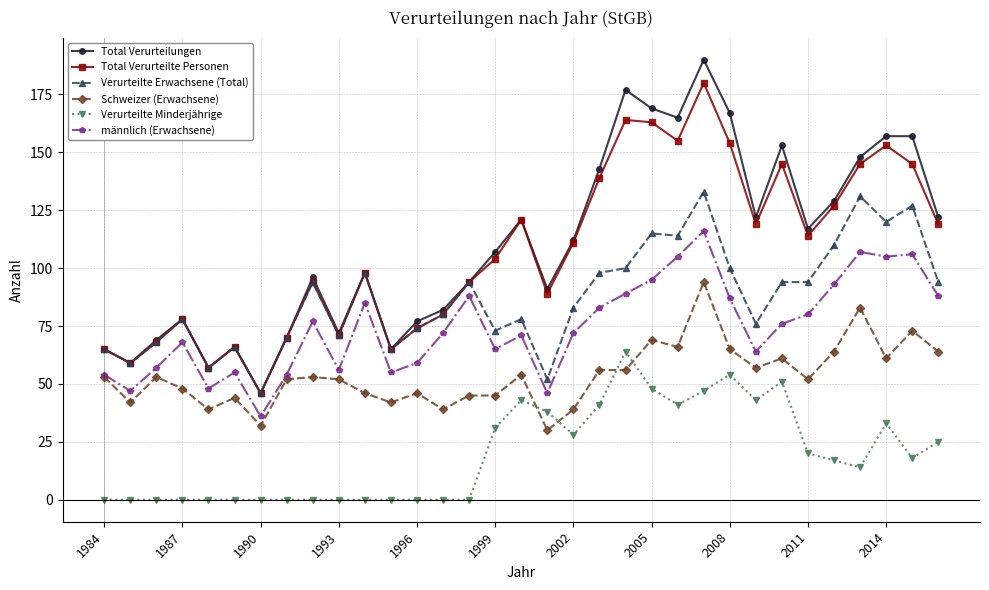

True or false: Total Verurteilungen and Verurteilte Minderjährige cross at least once.

False